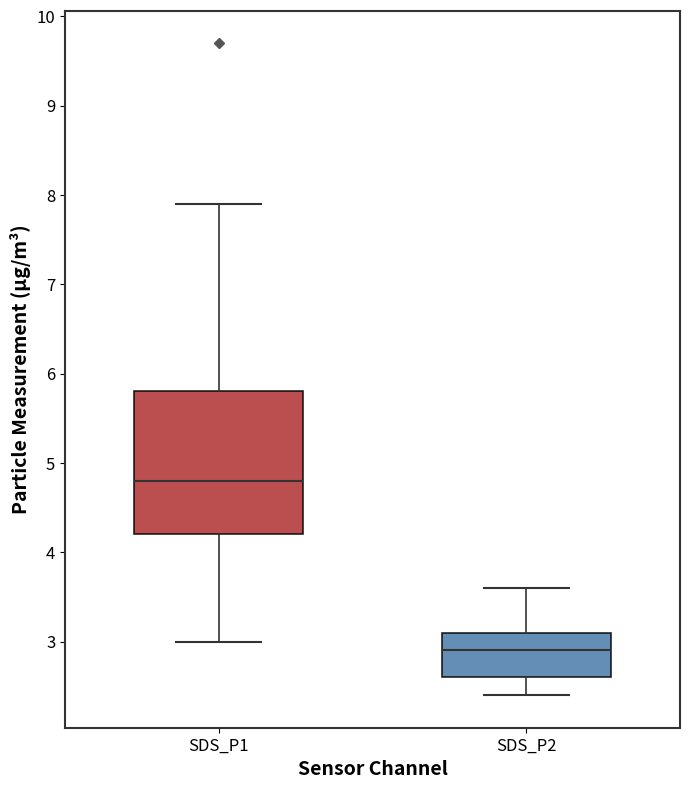

Reading left to right, transcribe this box plot: for each box, give where its median line is, the range the box spans, and where its two whiskers end, as read against the y-axis. The values are not printed on the chart, so give them approximately, as read against the axis.

SDS_P1: median 4.8, box 4.2 to 5.8, whiskers 3.0 to 7.9
SDS_P2: median 2.9, box 2.6 to 3.1, whiskers 2.4 to 3.6